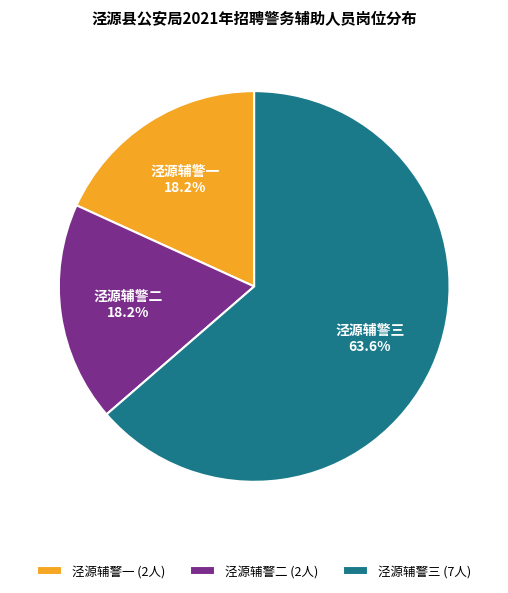

Does any single category account for the majority?

Yes